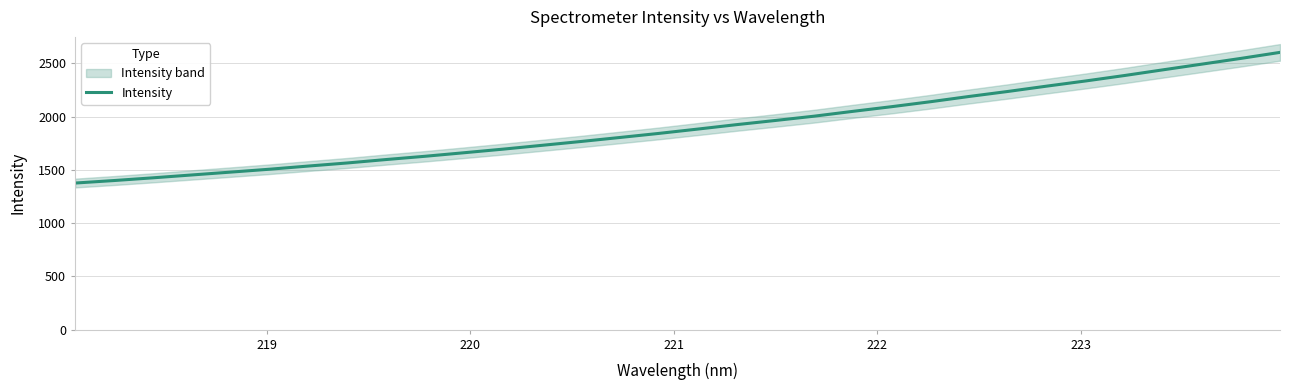

What is the smallest value displayed?

1376.9